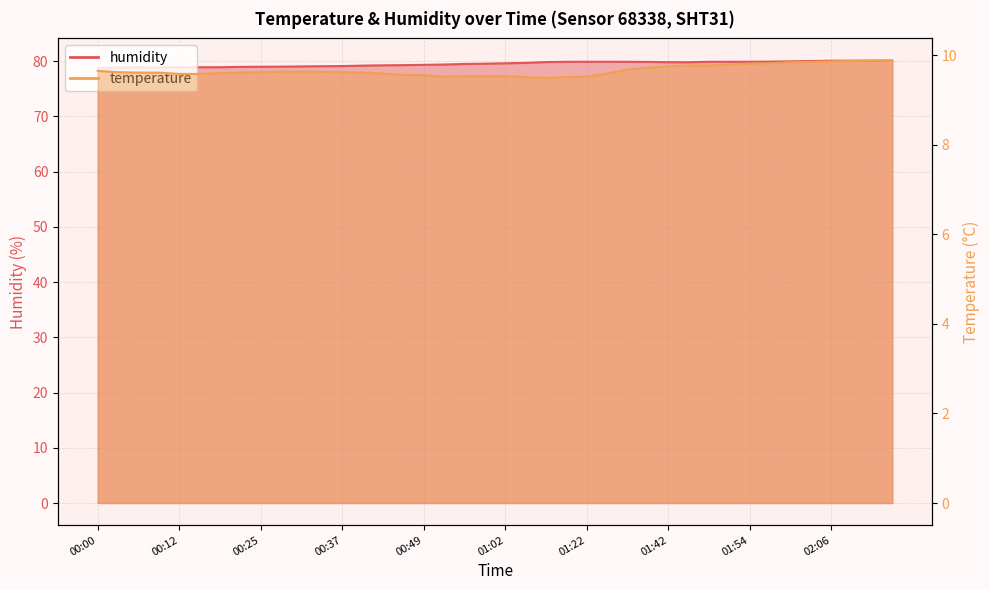

True or false: temperature and humidity intersect in this chart.

False